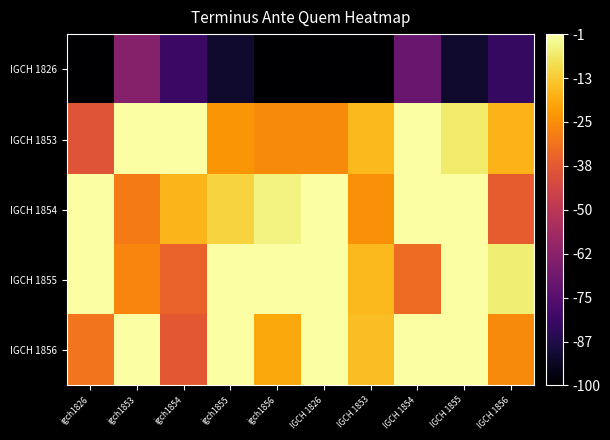

Between igch1853 and igch1855, which series saw the biggest shift?

IGCH 1826